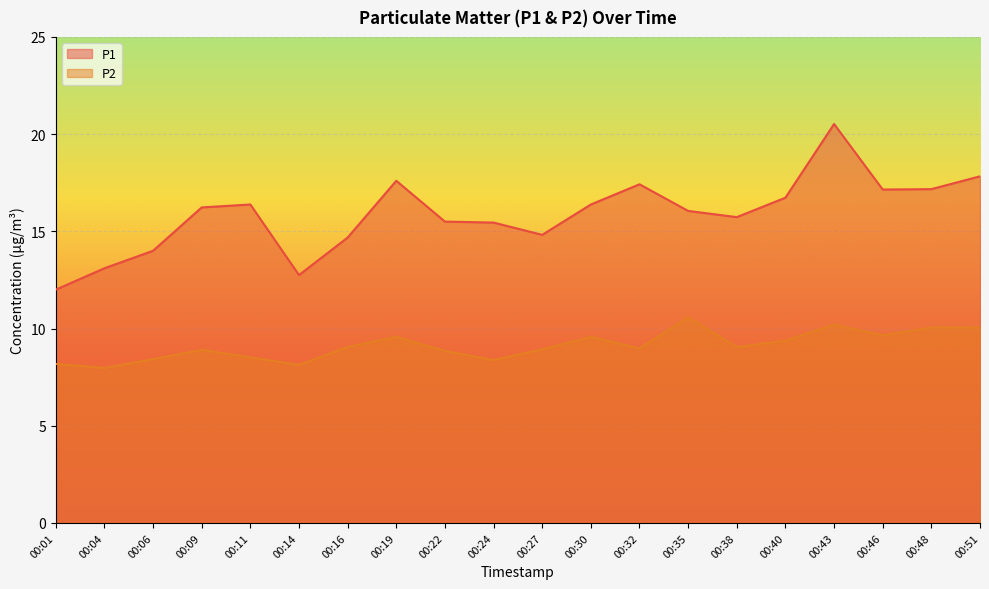

Does the chart display data point markers on the line(s)?

No